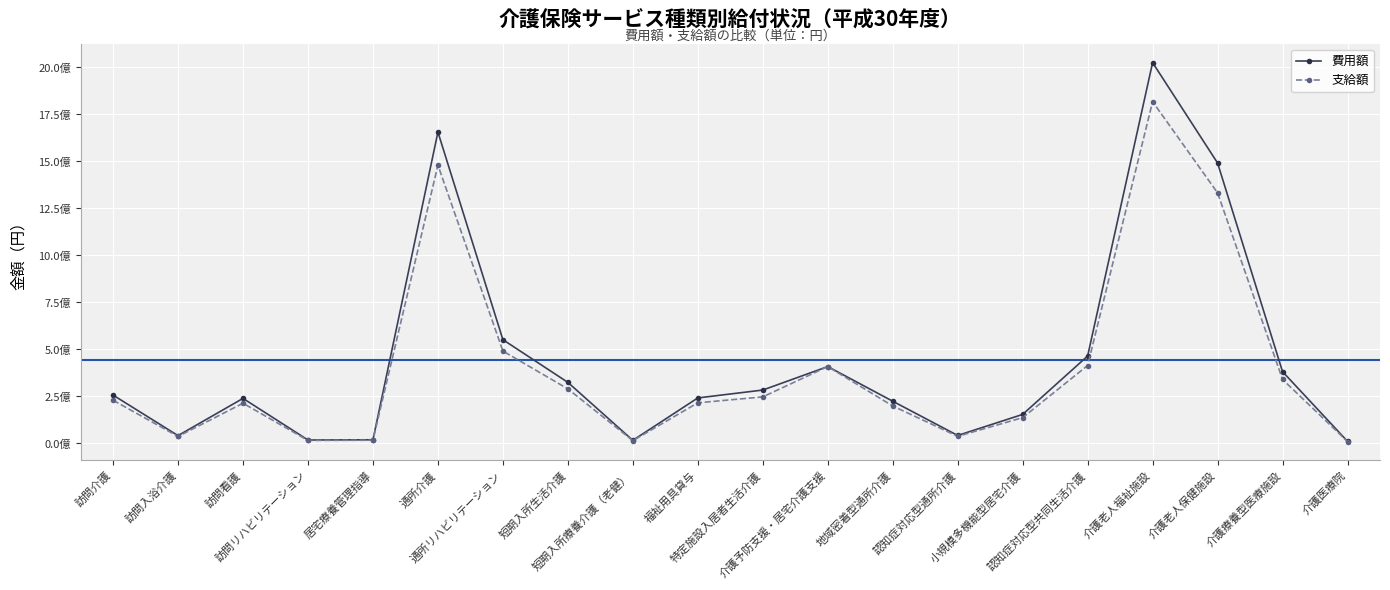

The 支給額 series shows 115159656 at 訪問介護. True or false?

False